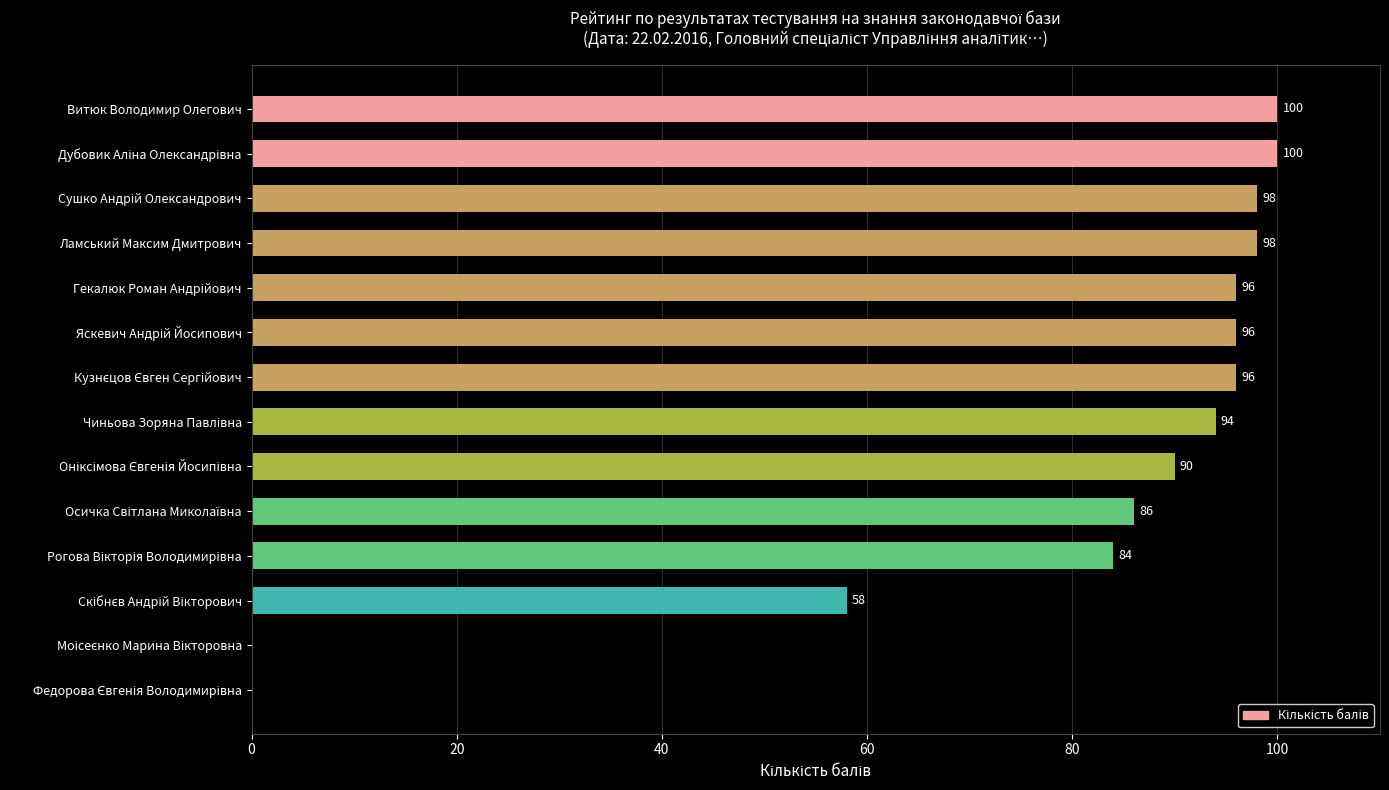

Is it true that the value at Витюк Володимир Олегович is 100?

True